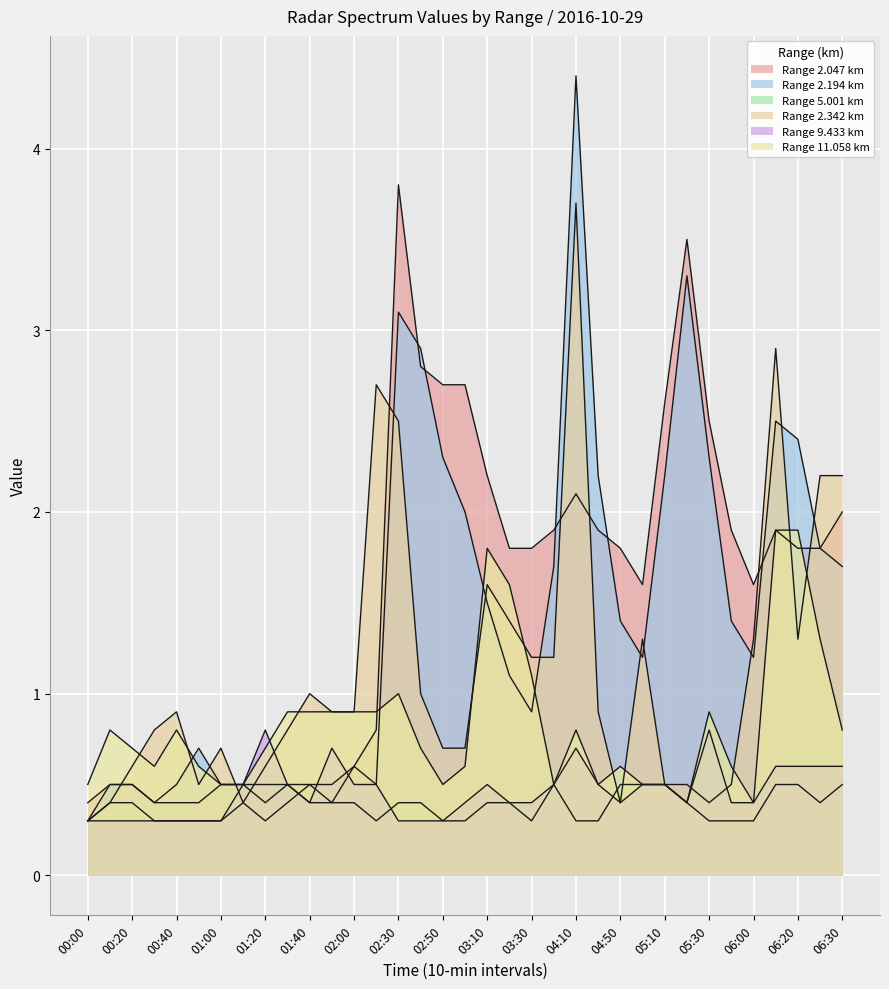

At 04:00, list the series in order from smallest to largest.

5.001, 9.433, 11.058, 2.342, 2.194, 2.047